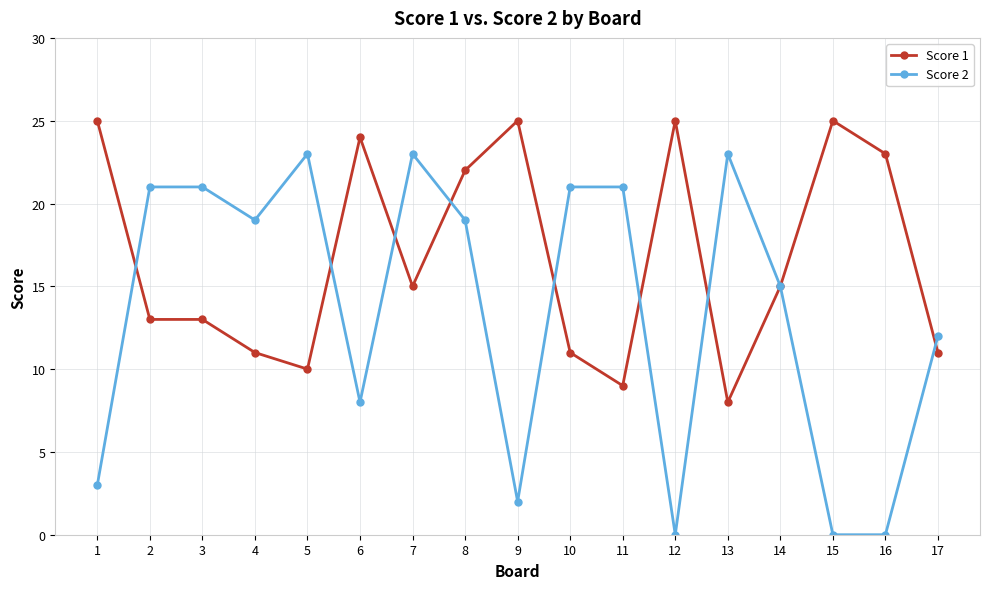

At which category is the sum across all series the highest?

8